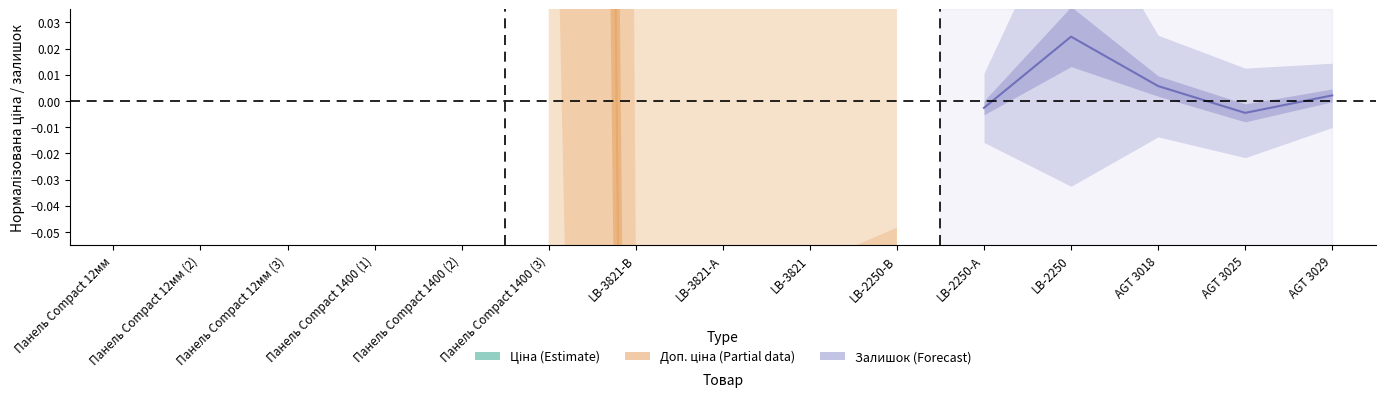

Does the chart display data point markers on the line(s)?

No